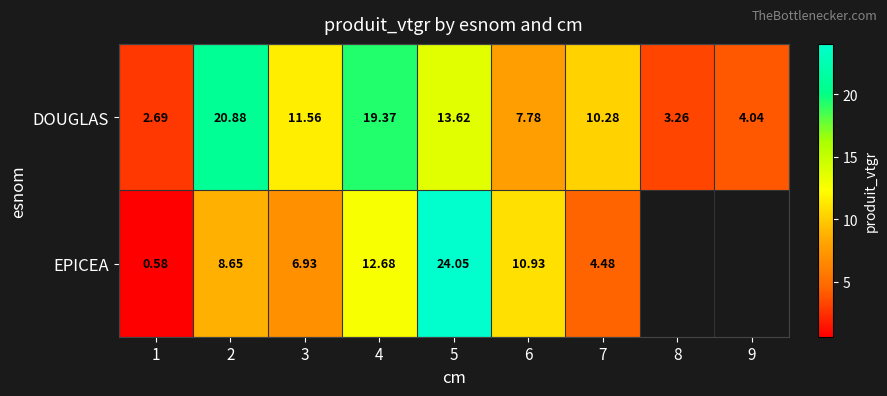

Which series changed the most between 6 and 7?

EPICEA